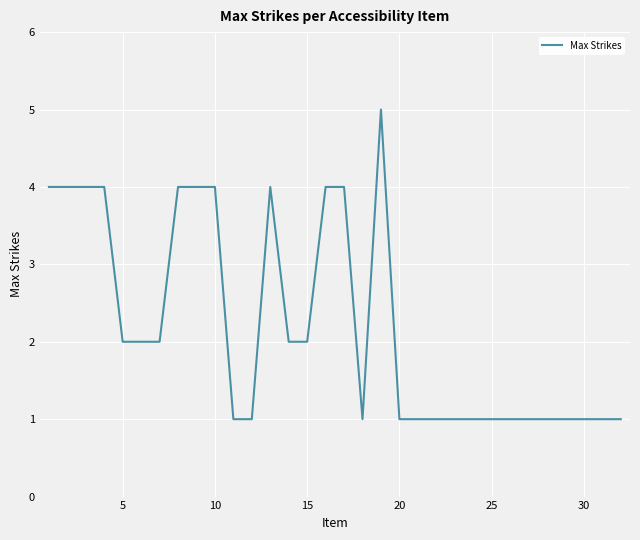

What is the greatest value displayed?

5